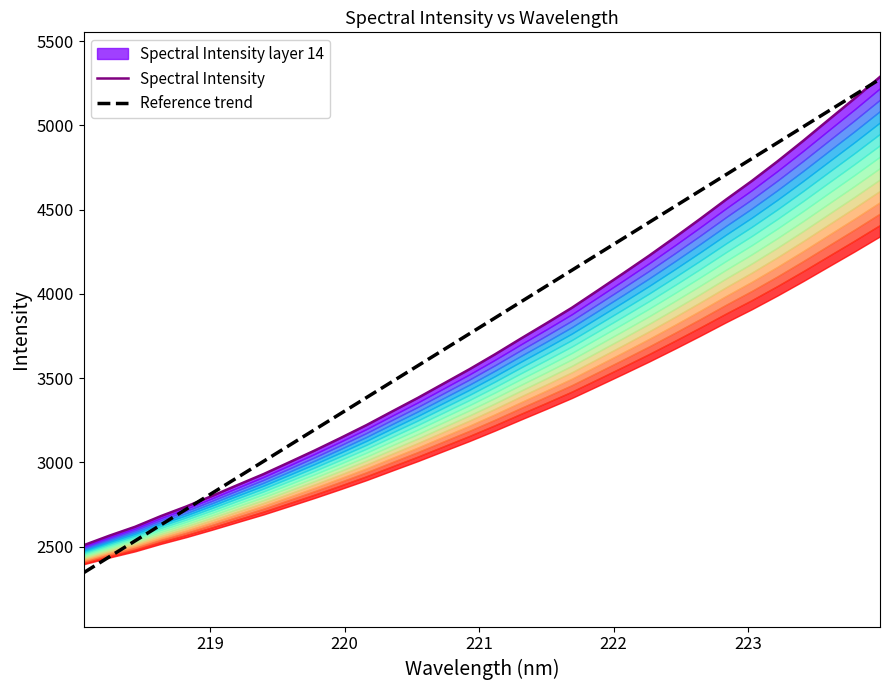

How many values in the Spectral Intensity series exceed 3640?

16